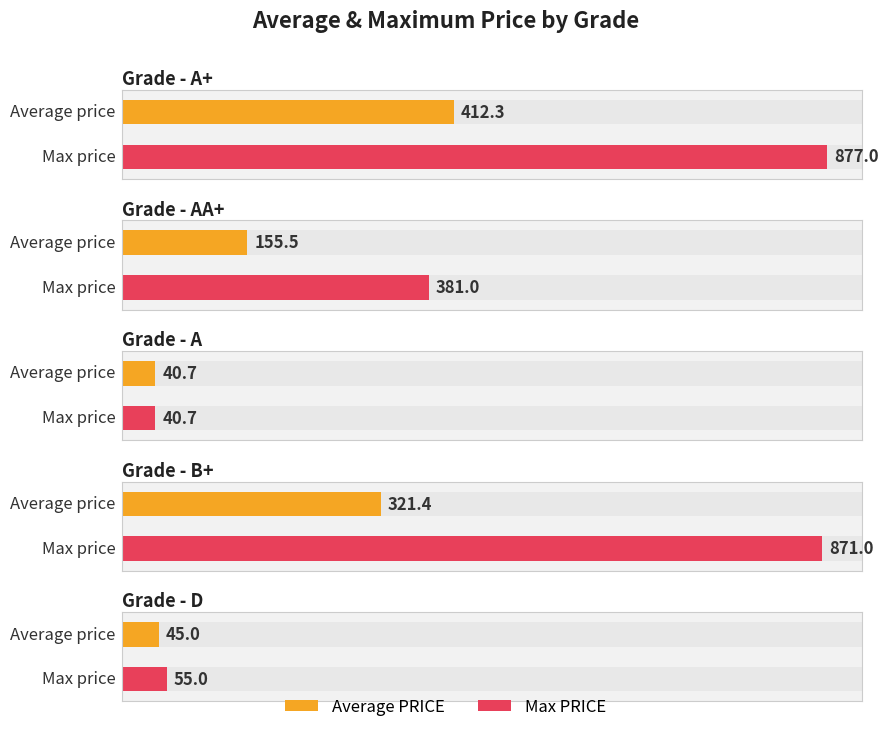

The value of Max PRICE at A is 601.5. True or false?

False